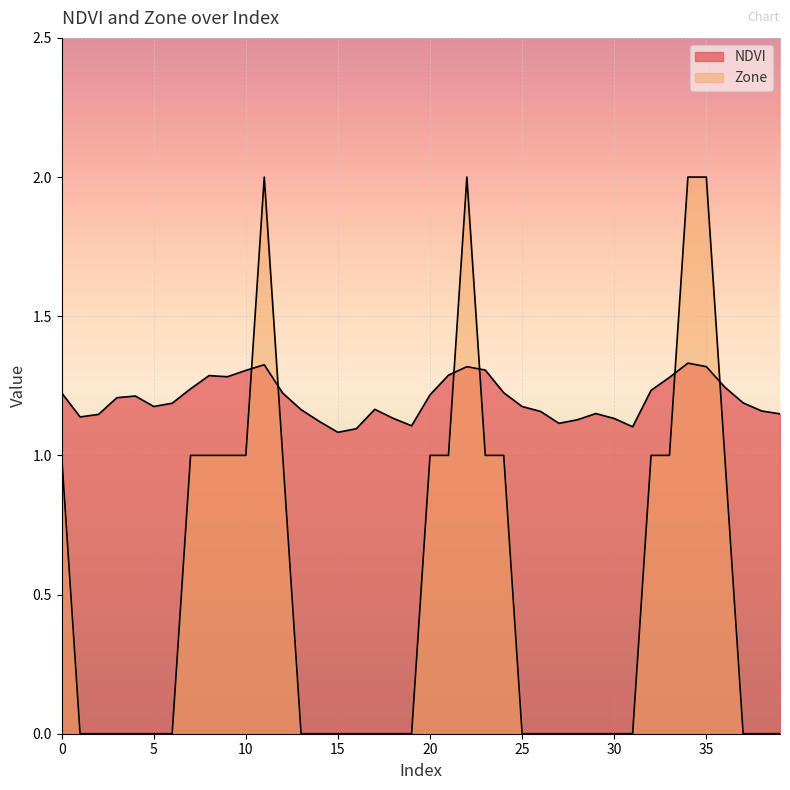

What is the difference between the maximum and minimum values in the Zone series?

2.0